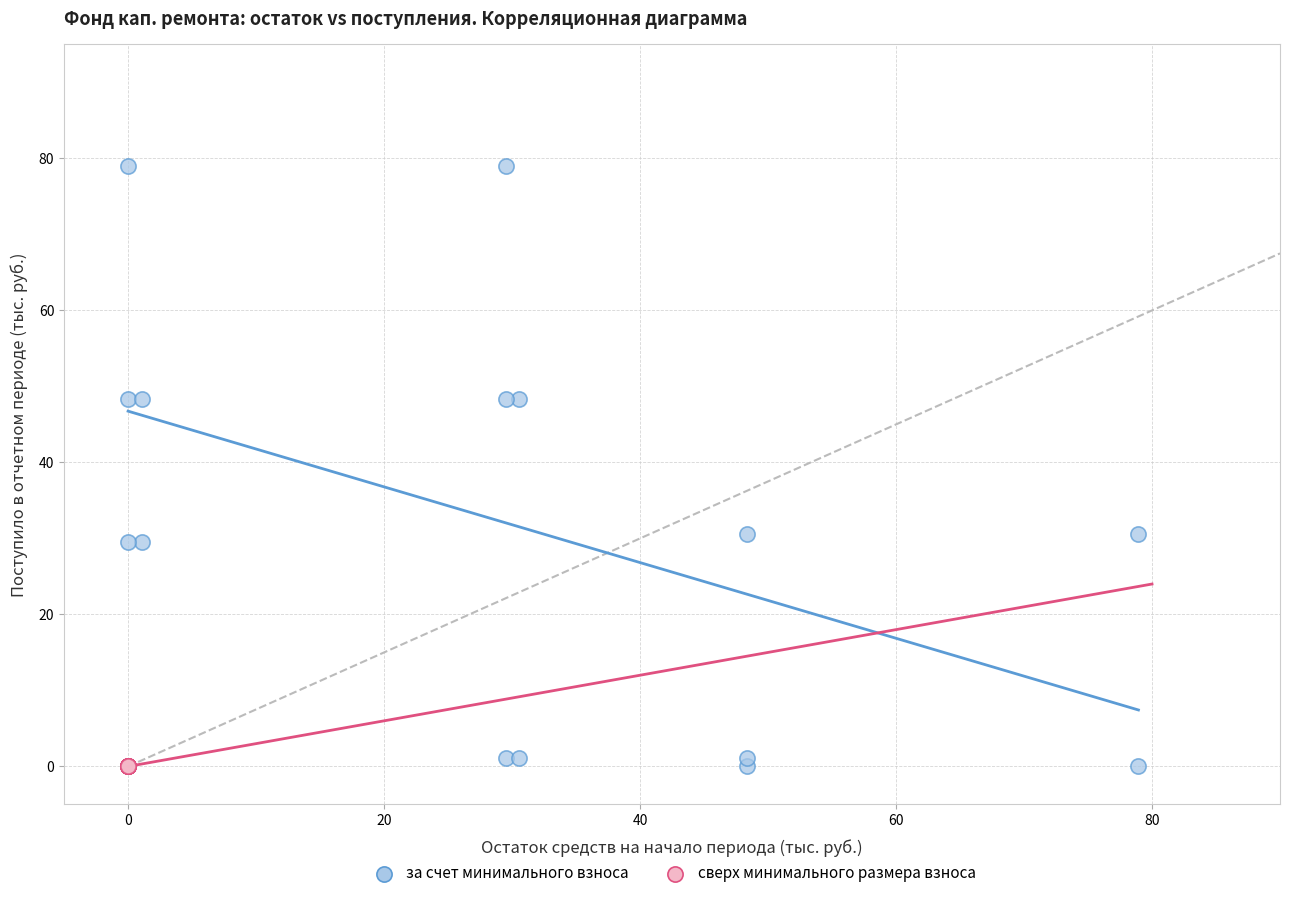

Which series reaches the maximum Y coordinate?

за счет минимального взноса